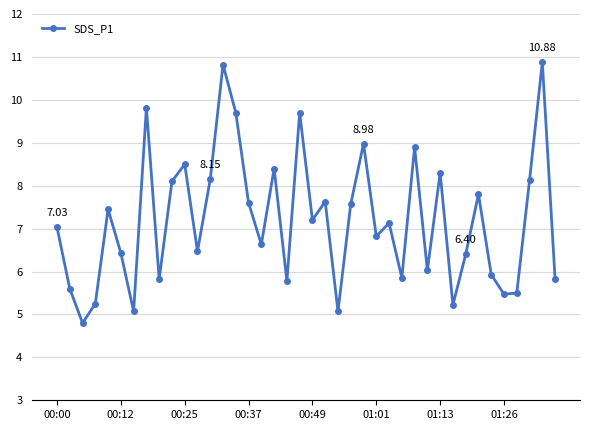

True or false: the data has more than 2 interior local peaks.

True